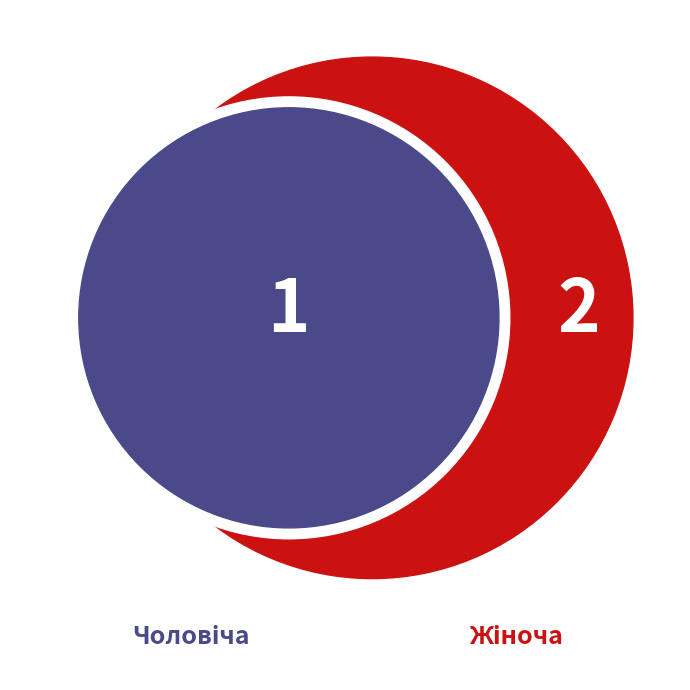

Is there any slice that represents more than half of the pie?

Yes